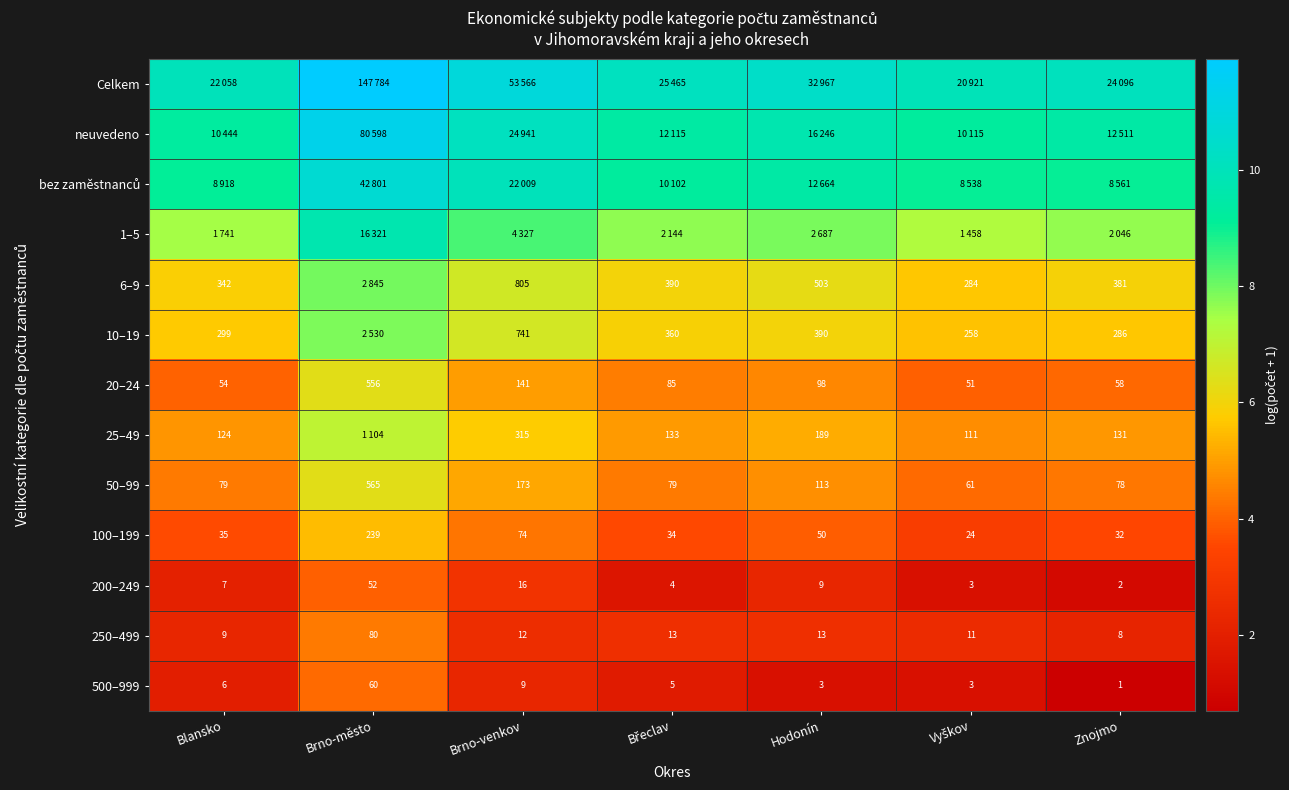

Which category has the highest value in the 250–499 series?

Brno-město